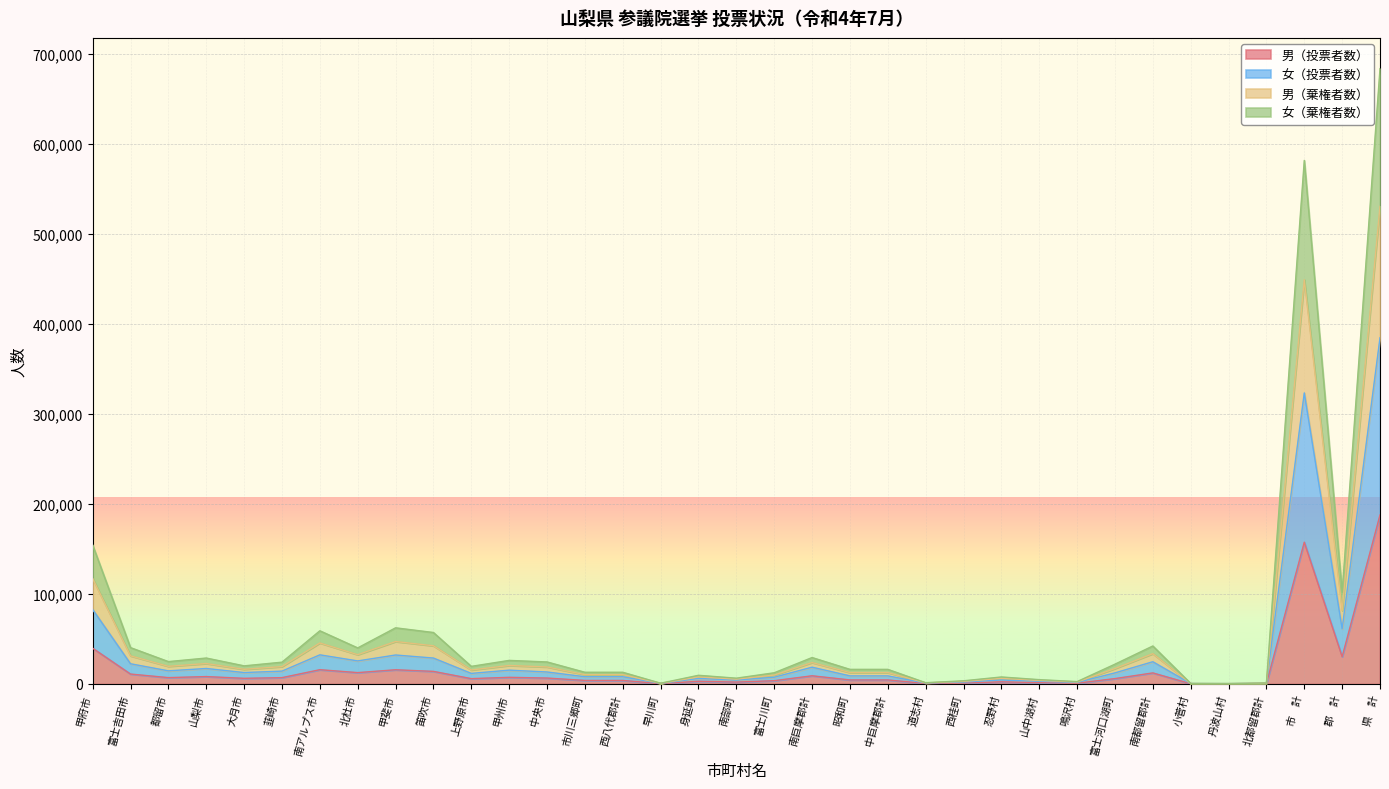

What is the minimum value shown in the chart?

185